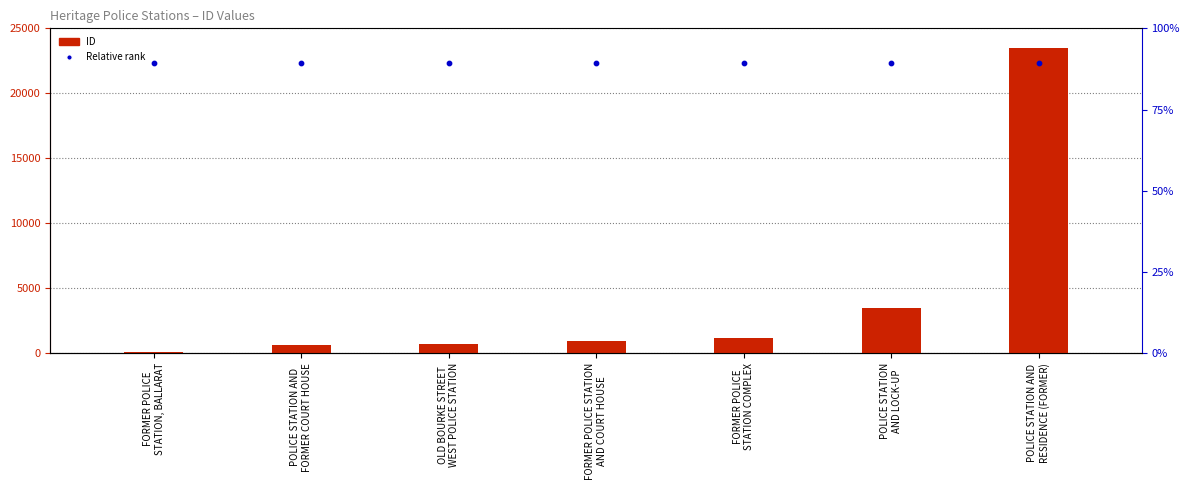

Which series has the largest total across all categories?

Relative rank